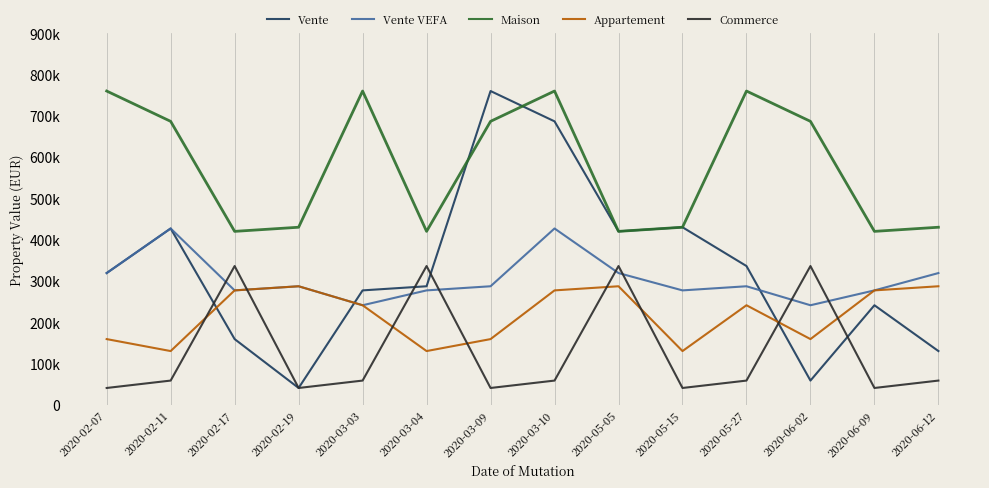

At which category is the sum across all series the highest?

2020-03-10